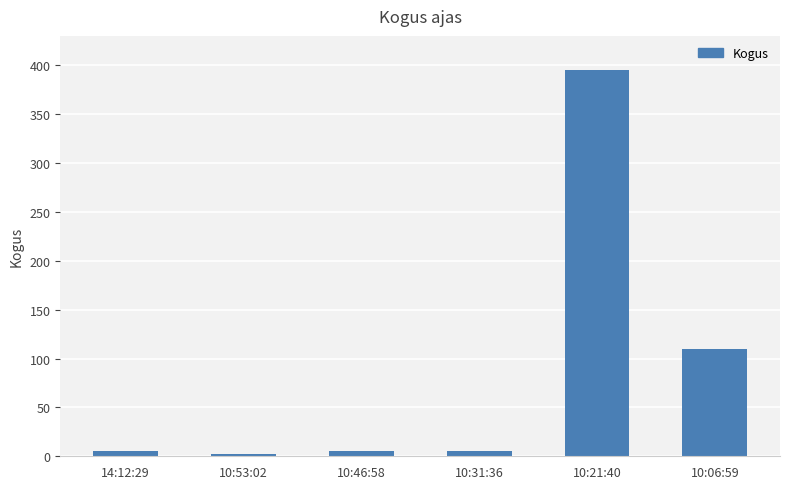

What is the difference between the maximum and minimum values?

393